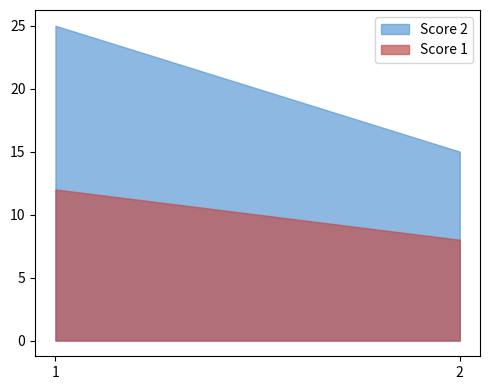

Between 1 and 2, which is larger?

1